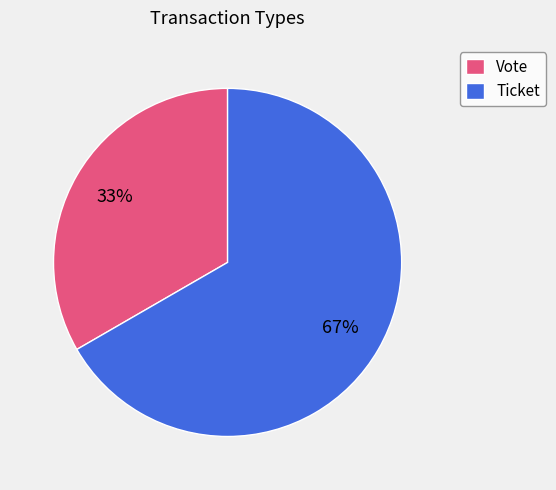

Which category accounts for the majority?

Ticket